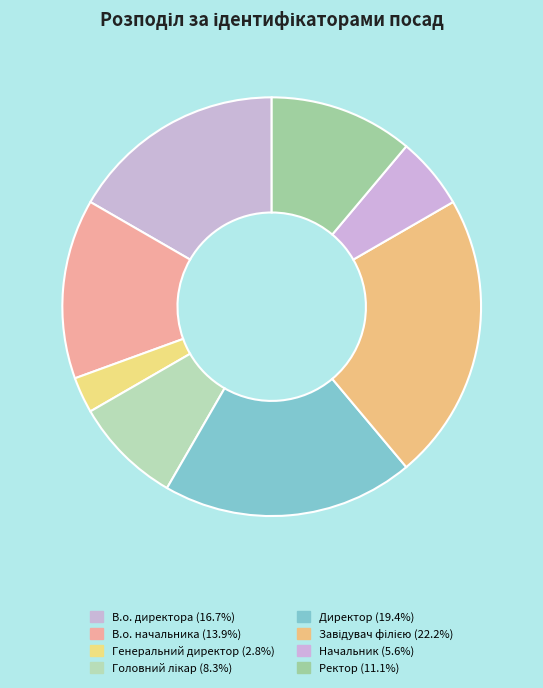

To the nearest percent, what portion does Директор represent?

19%